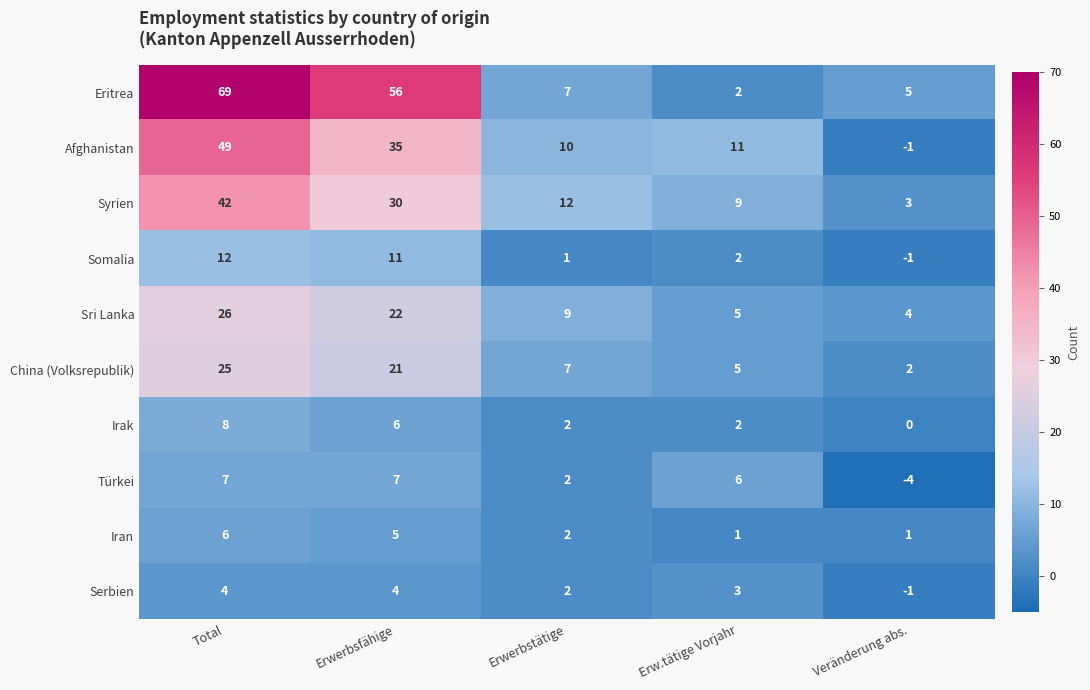

Count the number of categories in the chart.

5